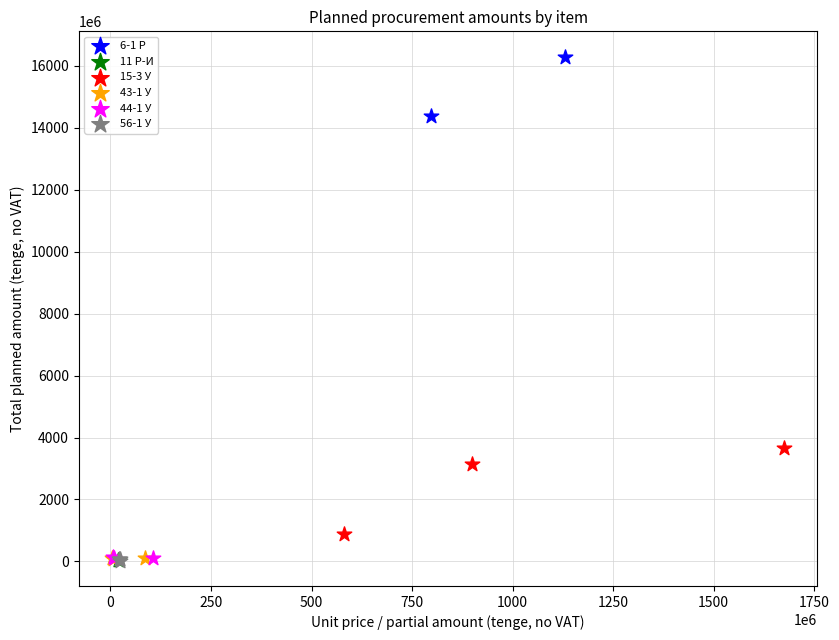

What are all the series names shown in the legend?

6-1 Р, 11 Р-И, 15-3 У, 43-1 У, 44-1 У, 56-1 У